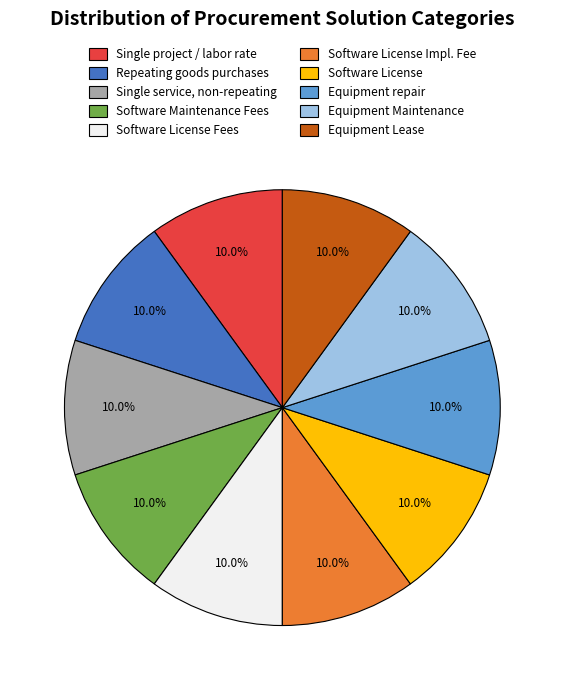

To the nearest percent, what is the difference between the largest and smallest slice percentages?

0%